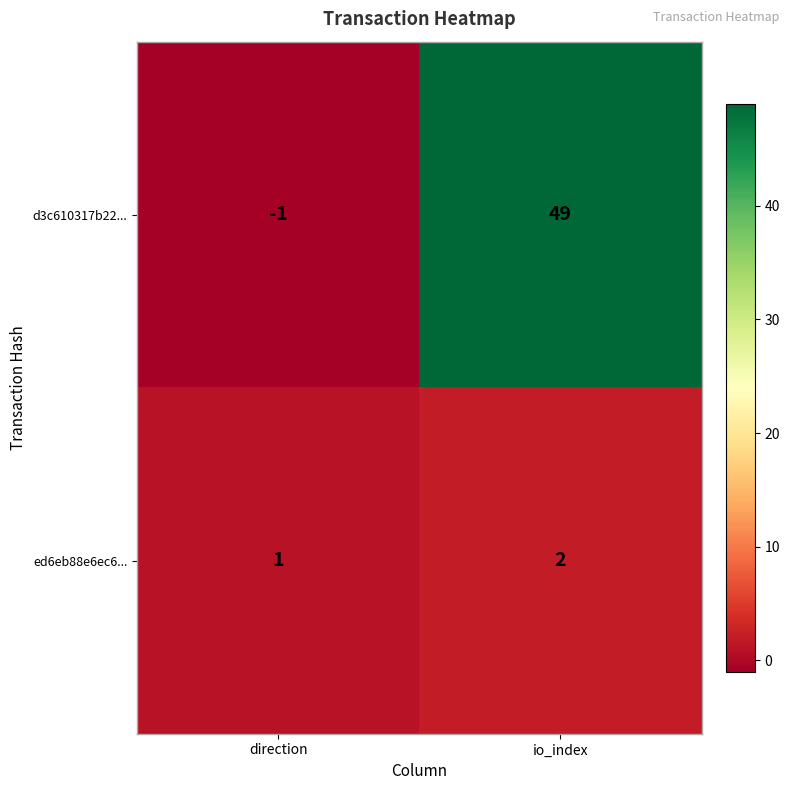

Where is ed6eb88e6ec6... nearest to the value 1?

direction